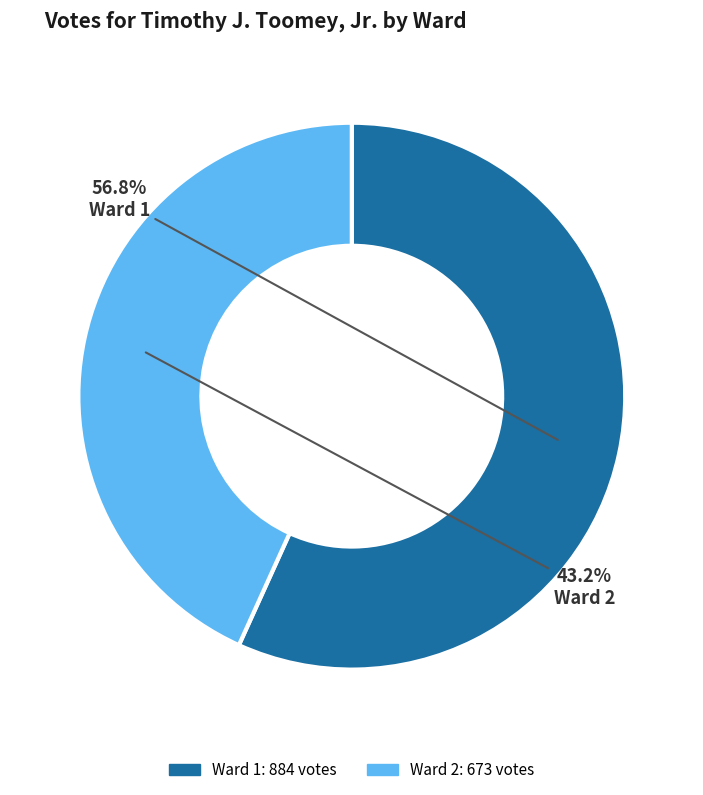

Which category accounts for the majority?

Ward 1